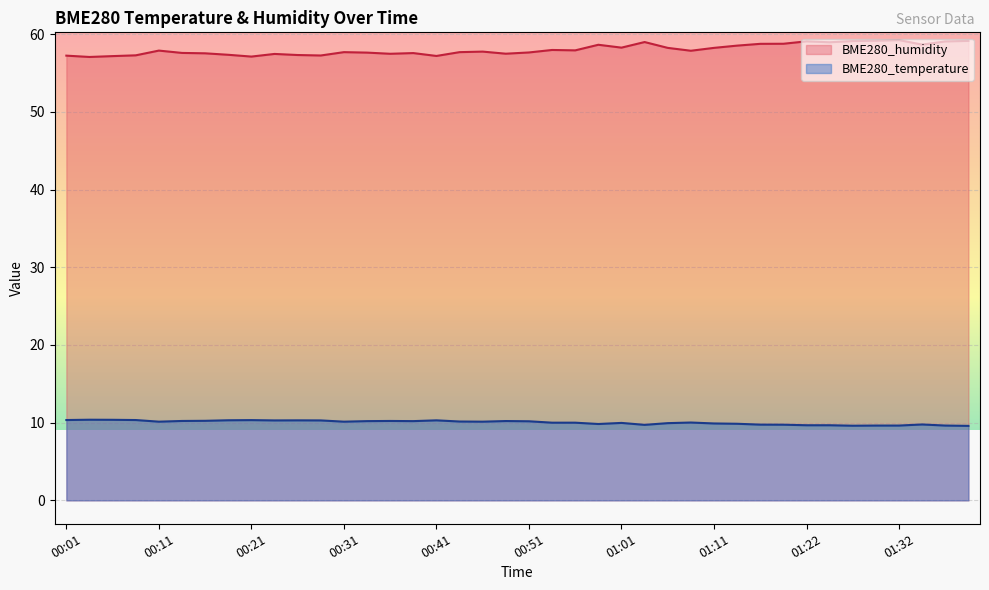

At how many categories does at least one series exceed 28?

40